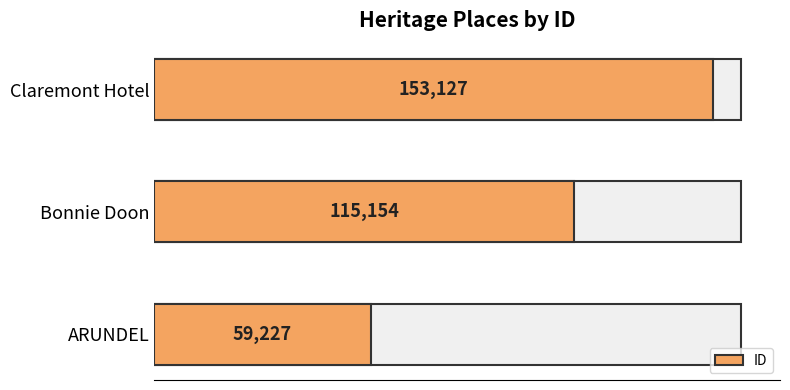

The value at ARUNDEL is 59227. True or false?

True